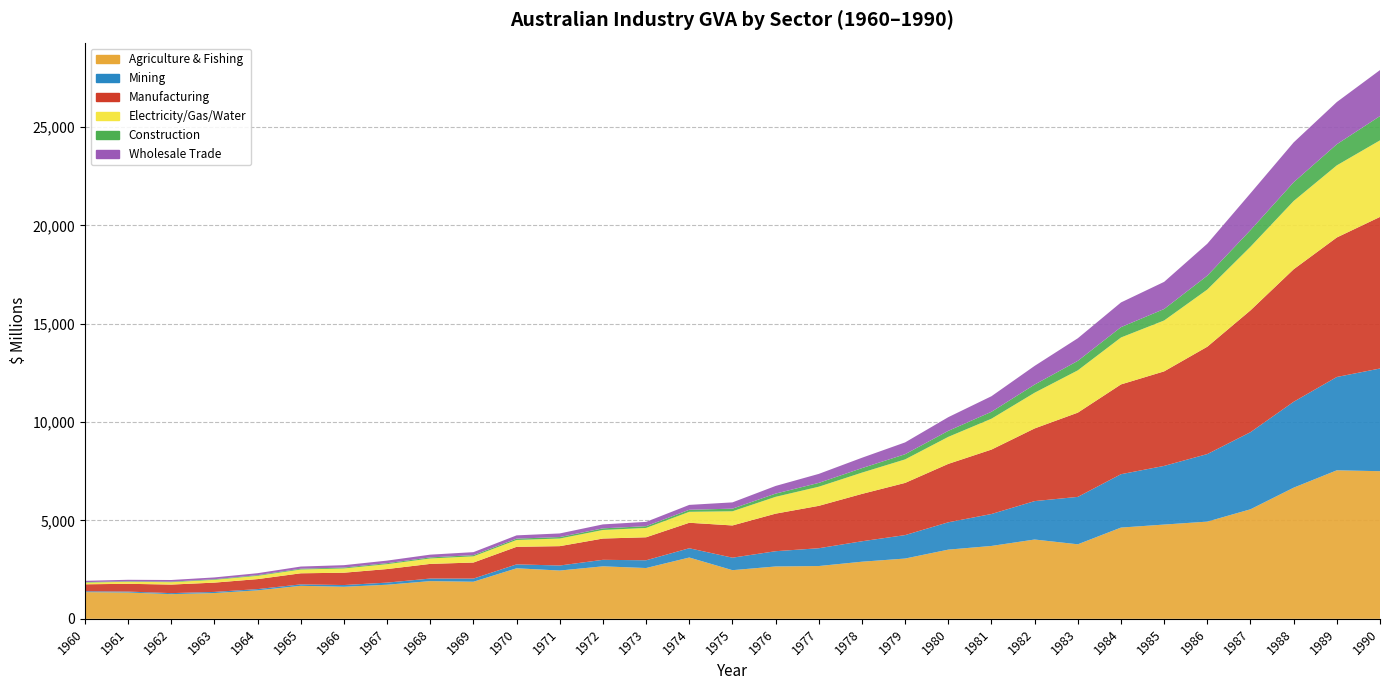

Reading left to right, list all the values displayed in this chart.

Agriculture, forestry and fishing ;: 1960=1358	1961=1337	1962=1254	1963=1310	1964=1447	1965=1678	1966=1629	1967=1733	1968=1917	1969=1885	1970=2569	1971=2454	1972=2668	1973=2582	1974=3116	1975=2473	1976=2661	1977=2683	1978=2903	1979=3064	1980=3517	1981=3704	1982=4031	1983=3788	1984=4638	1985=4791	1986=4941	1987=5568	1988=6666	1989=7549	1990=7504
Mining ;: 1960=42	1961=47	1962=52	1963=57	1964=64	1965=73	1966=88	1967=107	1968=130	1969=160	1970=199	1971=256	1972=331	1973=394	1974=471	1975=635	1976=776	1977=905	1978=1039	1979=1192	1980=1389	1981=1624	1982=1953	1983=2410	1984=2713	1985=2982	1986=3434	1987=3919	1988=4367	1989=4744	1990=5220
Manufacturing ;: 1960=355	1961=396	1962=435	1963=473	1964=508	1965=563	1966=627	1967=690	1968=745	1969=816	1970=892	1971=984	1972=1082	1973=1169	1974=1296	1975=1638	1976=1909	1977=2155	1978=2408	1979=2653	1980=2970	1981=3275	1982=3694	1983=4282	1984=4564	1985=4806	1986=5457	1987=6193	1988=6735	1989=7092	1990=7705
Electricity, gas, water and waste servi…: 1960=87	1961=103	1962=121	1963=142	1964=166	1965=193	1966=217	1967=249	1968=276	1969=315	1970=348	1971=388	1972=435	1973=475	1974=556	1975=720	1976=855	1977=972	1978=1081	1979=1195	1980=1373	1981=1569	1982=1815	1983=2150	1984=2385	1985=2586	1986=2906	1987=3235	1988=3470	1989=3665	1990=3892
Construction ;: 1960=23	1961=26	1962=28	1963=31	1964=35	1965=40	1966=45	1967=49	1968=54	1969=61	1970=68	1971=75	1972=83	1973=90	1974=104	1975=134	1976=164	1977=195	1978=229	1979=263	1980=306	1981=352	1982=414	1983=482	1984=526	1985=583	1986=705	1987=843	1988=953	1989=1073	1990=1234
Wholesale trade ;: 1960=66	1961=75	1962=83	1963=91	1964=99	1965=110	1966=121	1967=131	1968=140	1969=152	1970=166	1971=183	1972=201	1973=218	1974=248	1975=319	1976=389	1977=457	1978=527	1979=601	1980=695	1981=791	1982=950	1983=1149	1984=1255	1985=1380	1986=1624	1987=1873	1988=2025	1989=2146	1990=2338